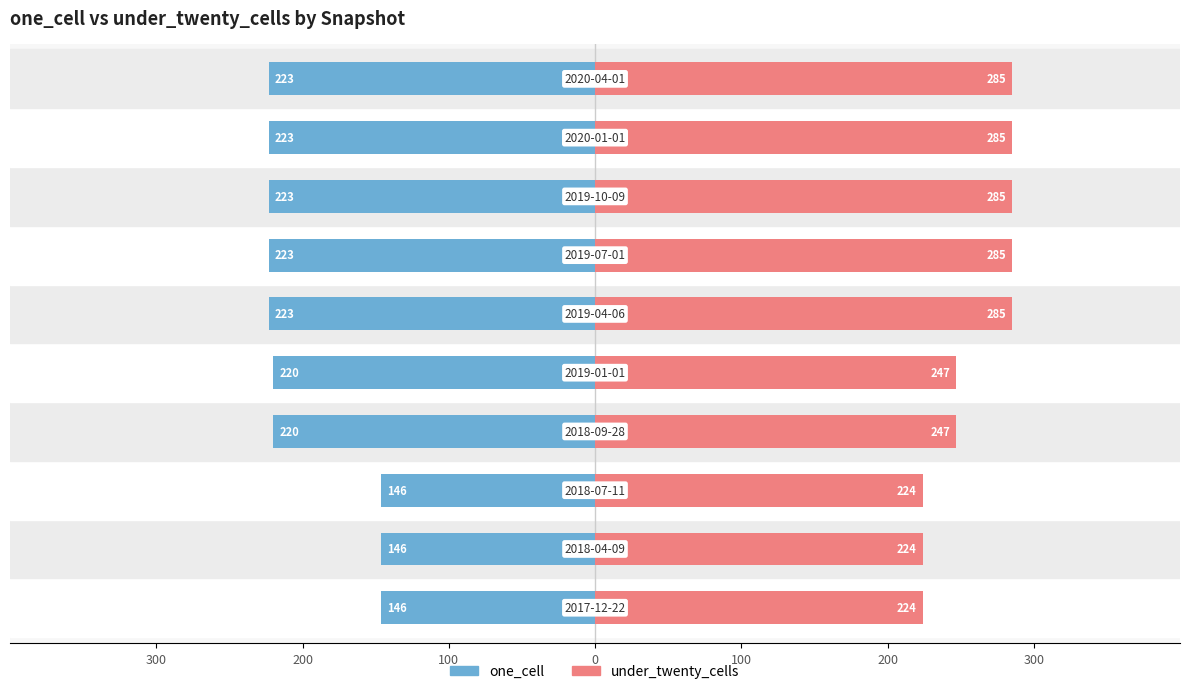

At how many categories does at least one series exceed -178?

10